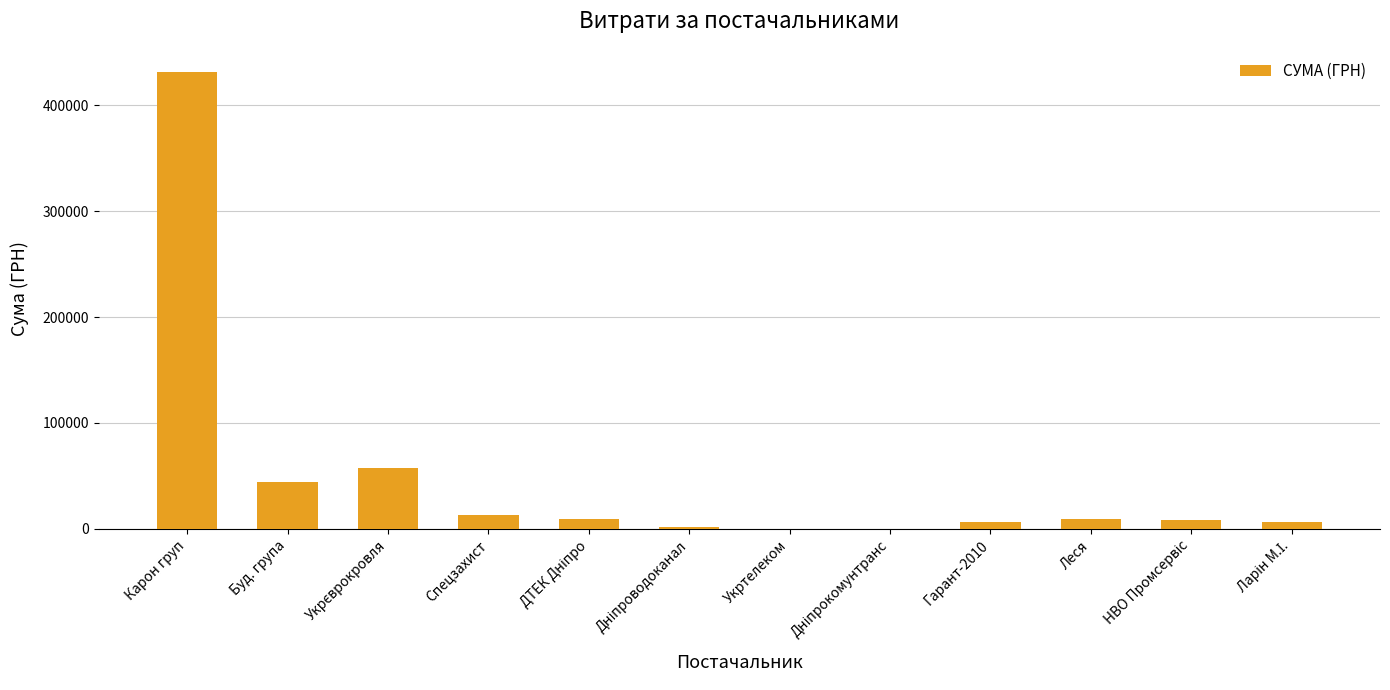

What is the change in value from Буд. група to Спецзахист?

-31643.1